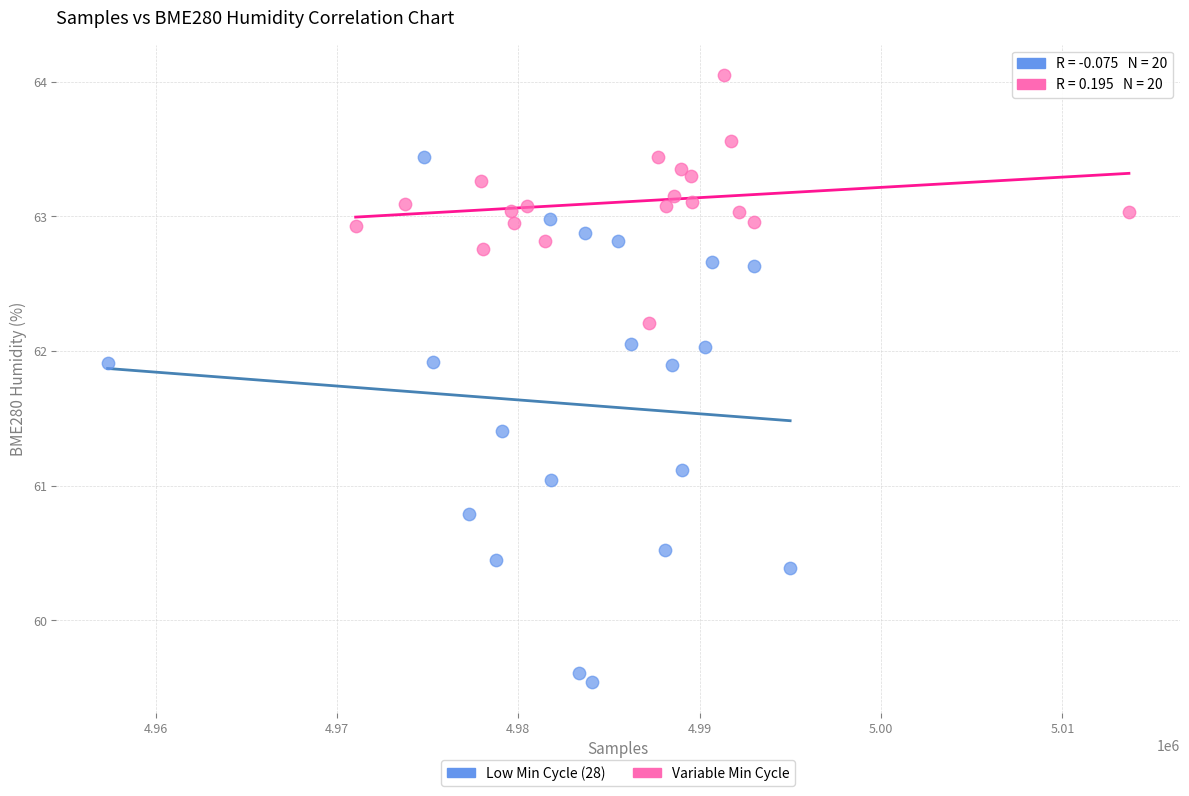

Which series reaches the minimum Y coordinate?

Low Min Cycle (28)